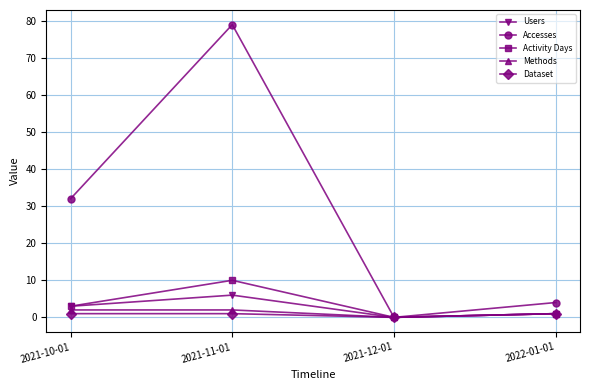

In Activity Days, how many points are lower than both neighbors (excluding endpoints)?

1